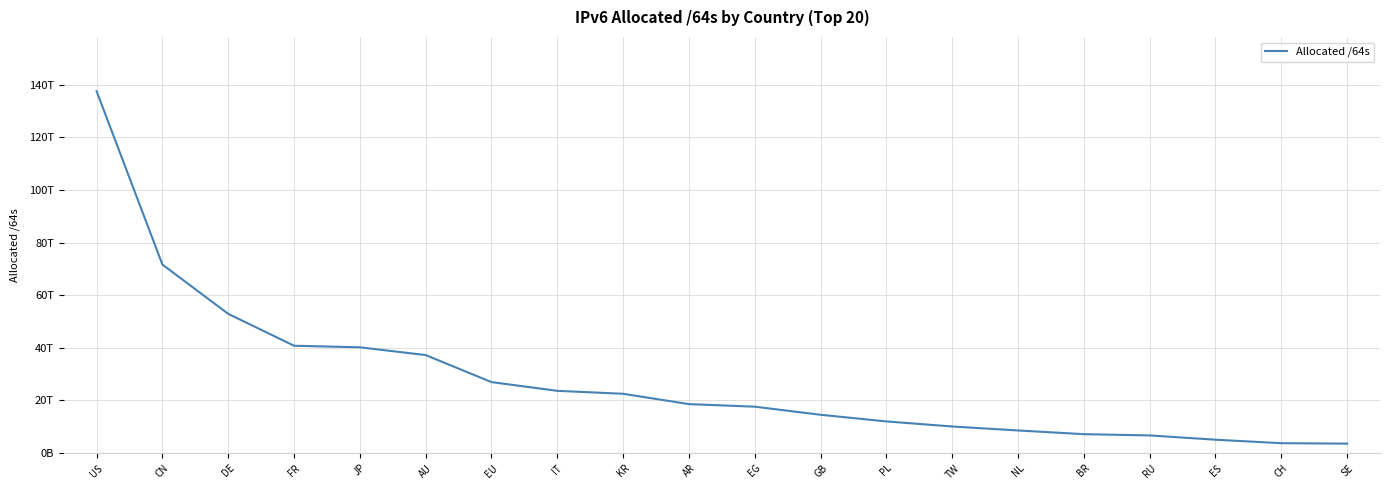

Which category has the highest value across all series?

US